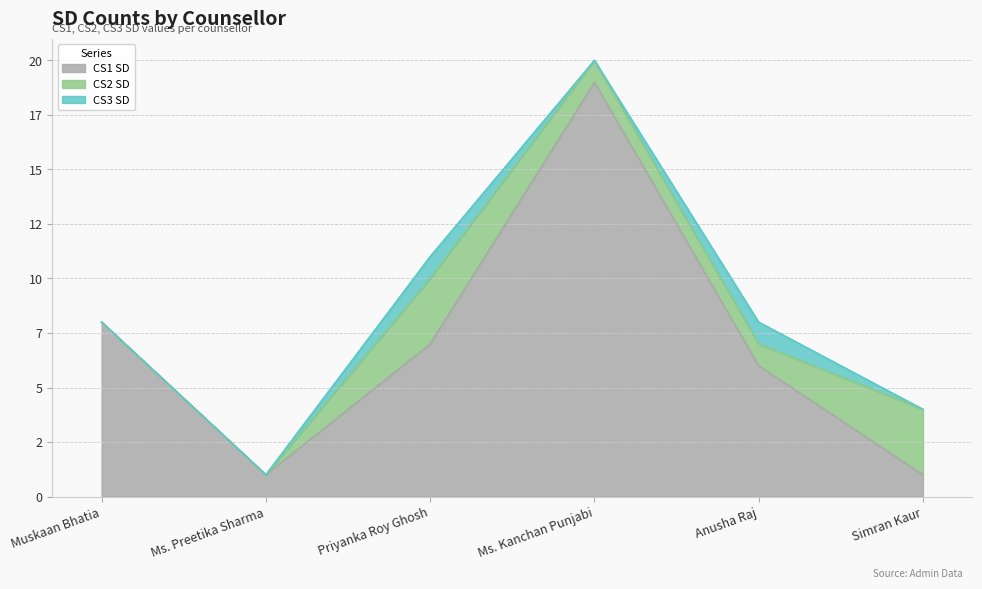

List the labels in order of CS1 SD value, largest first.

Ms. Kanchan Punjabi, Muskaan Bhatia, Priyanka Roy Ghosh, Anusha Raj, Ms. Preetika Sharma, Simran Kaur